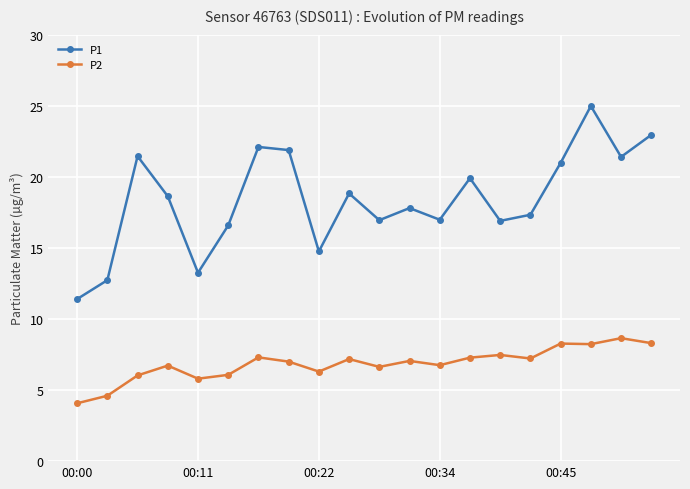

Which series has the largest total across all categories?

P1